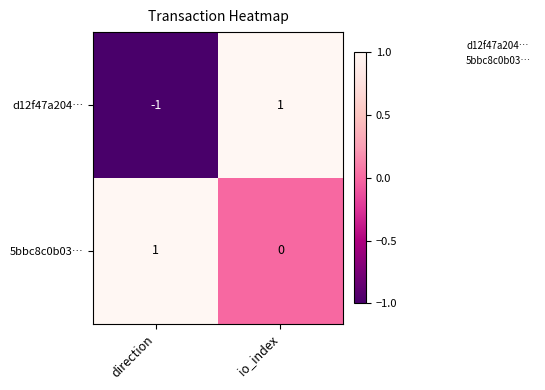

Reading right to left, transcribe all the data shown in this chart.

d12f47a204…: io_index=1	direction=-1
5bbc8c0b03…: io_index=0	direction=1